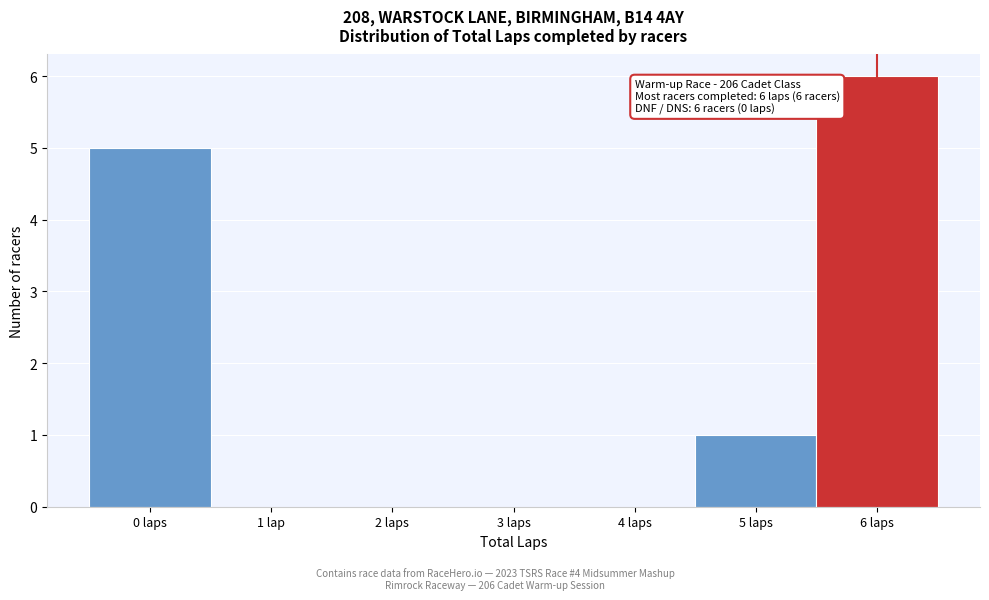

Reading left to right, list all the values displayed in this chart.

0 laps=5	1 lap=0	2 laps=0	3 laps=0	4 laps=0	5 laps=1	6 laps=6